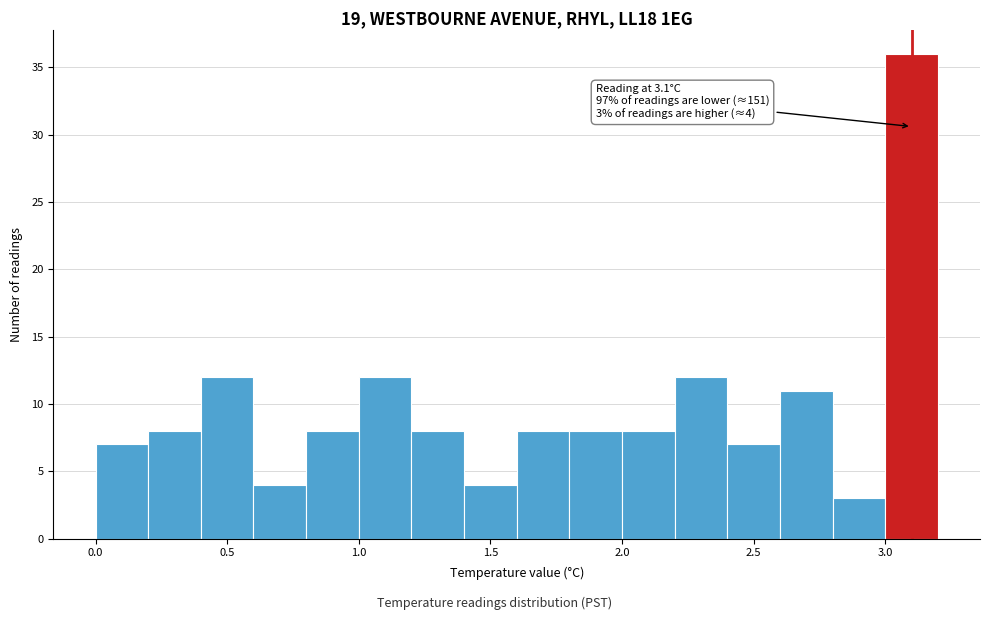

Which range on the x-axis has the tallest bar?

3.0 to 3.2